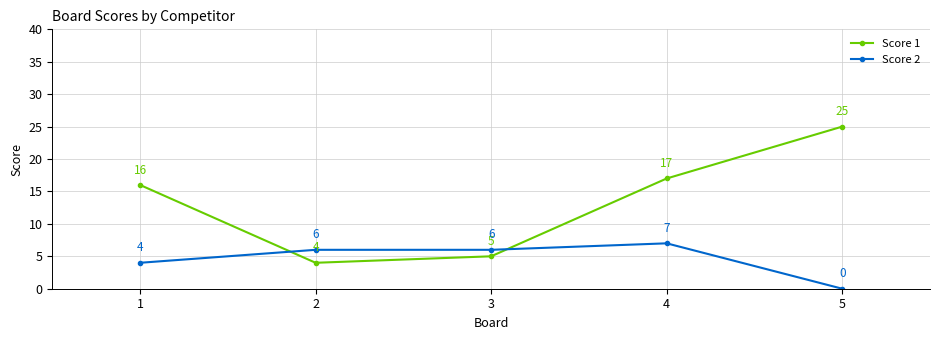

Which series has the largest total across all categories?

Score 1